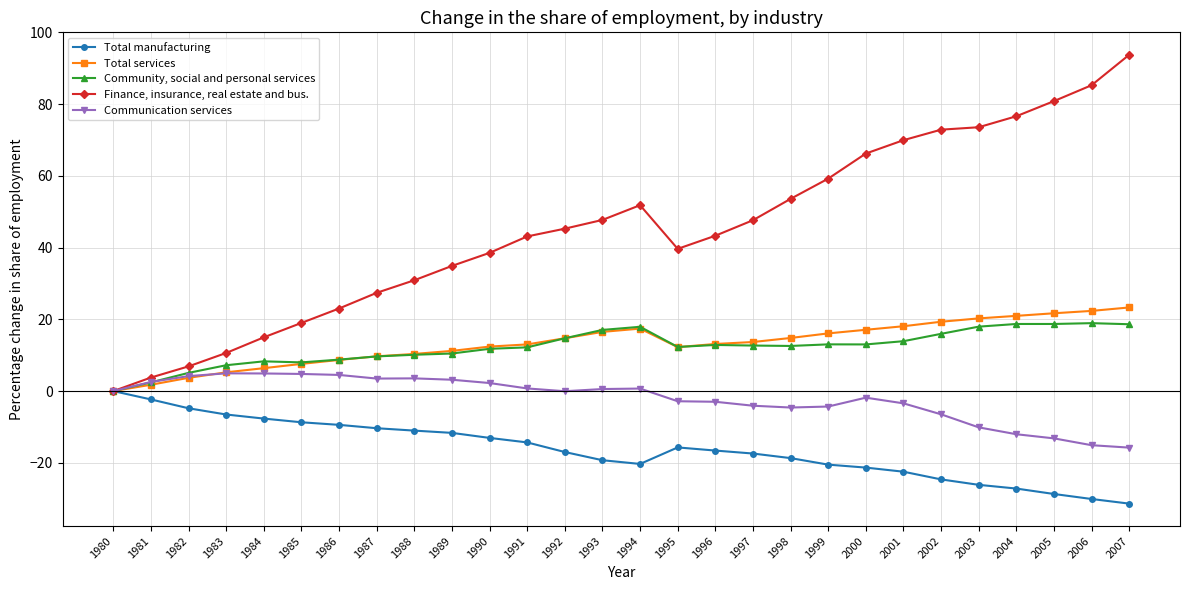

What is the value of the Total services point at the 15th from the left?

17.4